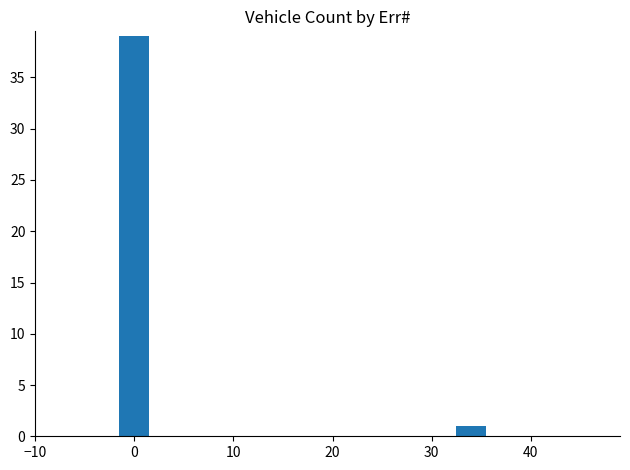

Does the chart contain stacked bars?

No